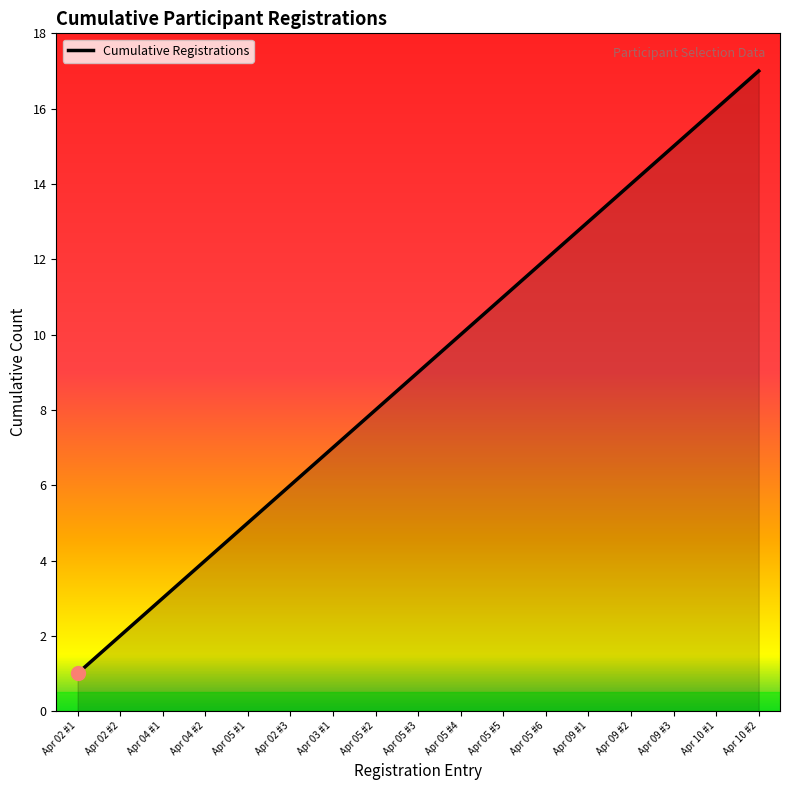

The chart shows a value of 19 at Apr 09 #2. True or false?

False